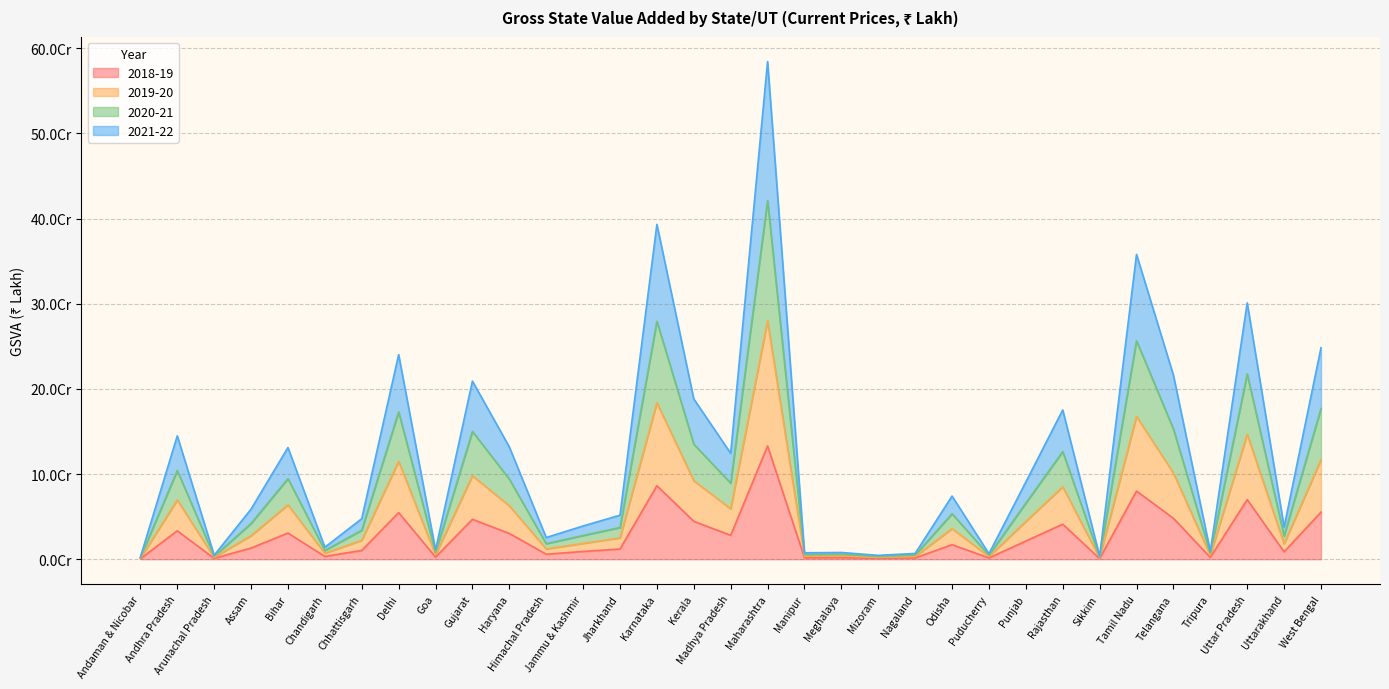

Where is the first local maximum for 2018-19?

Andhra Pradesh